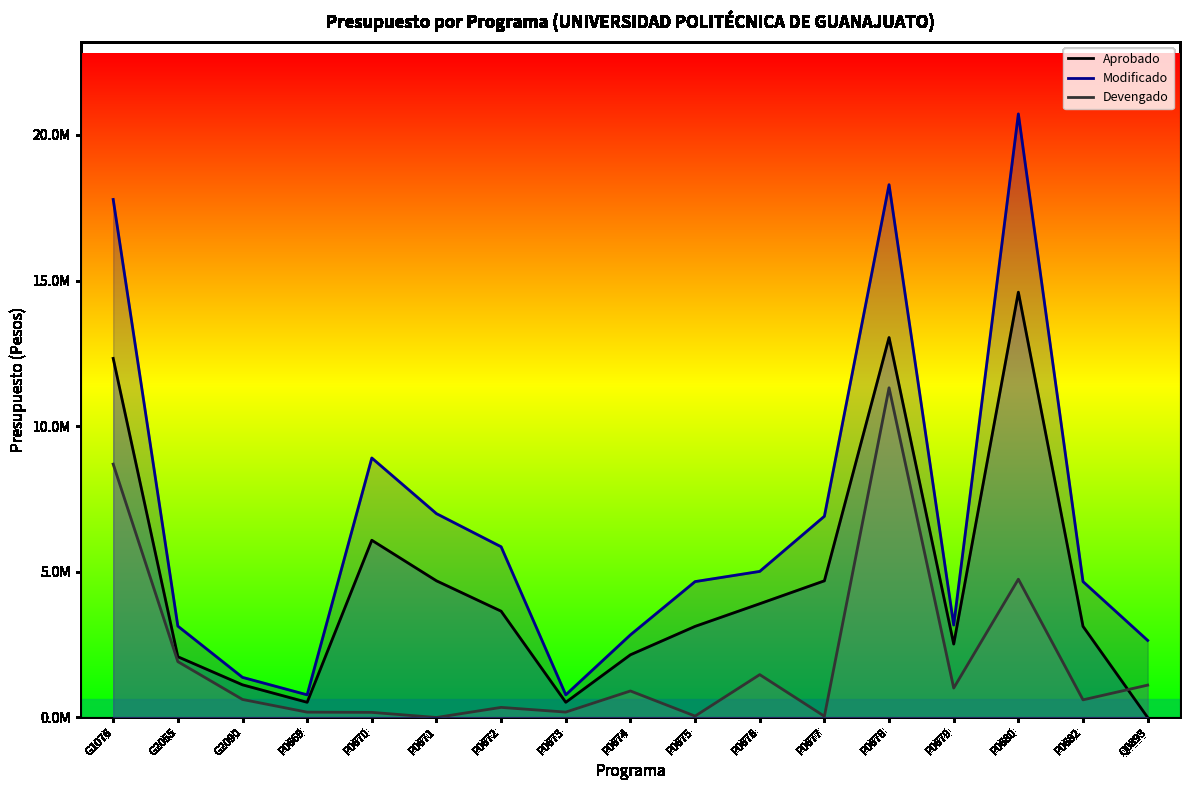

Which series has the largest total across all categories?

Modificado